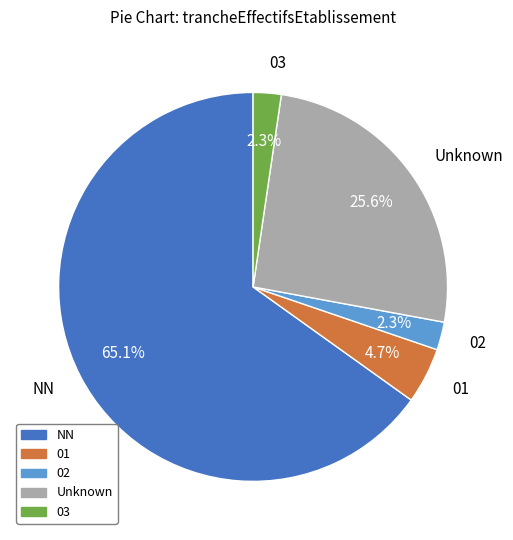

Count the number of slices in the pie.

5